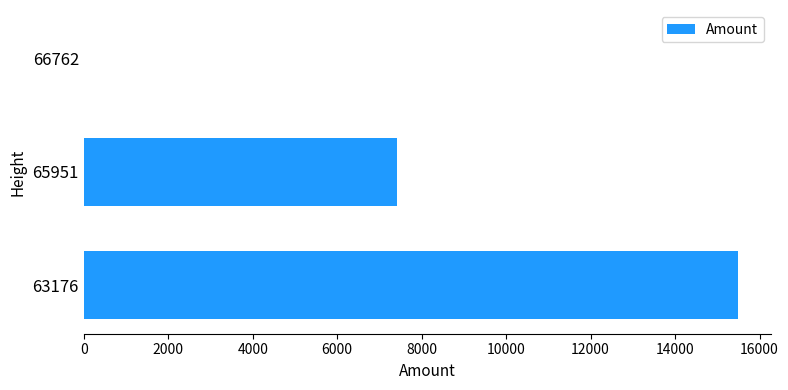

What is the sum of the values at 66762 and 65951?

7405